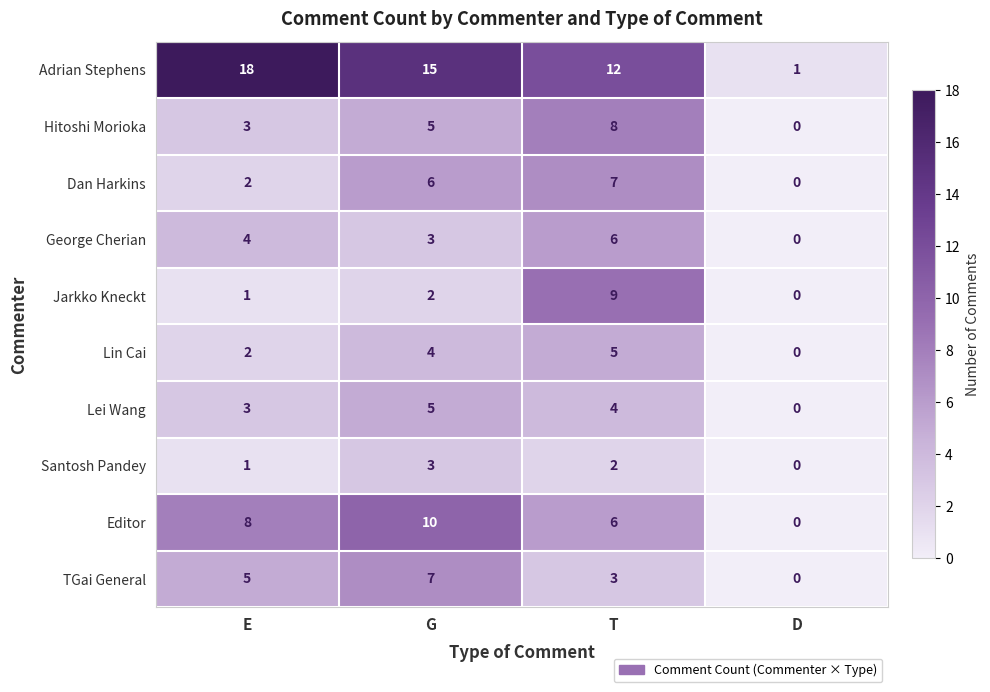

What is the total value across all series at T?

62